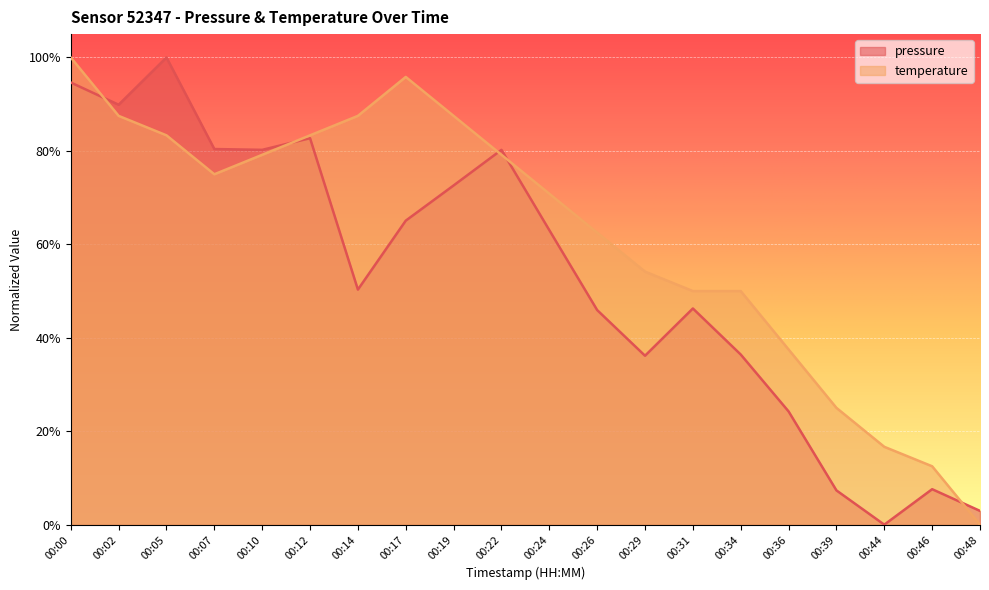

In pressure, how many points are higher than both neighbors (excluding endpoints)?

5